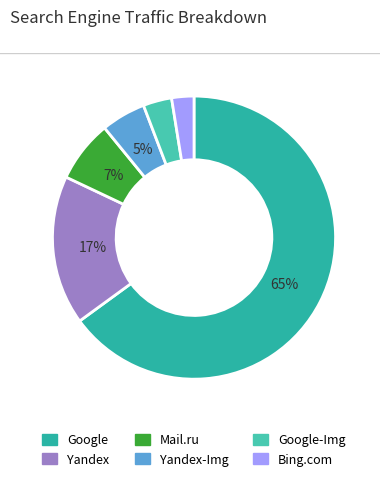

Is there any slice that represents more than half of the pie?

Yes